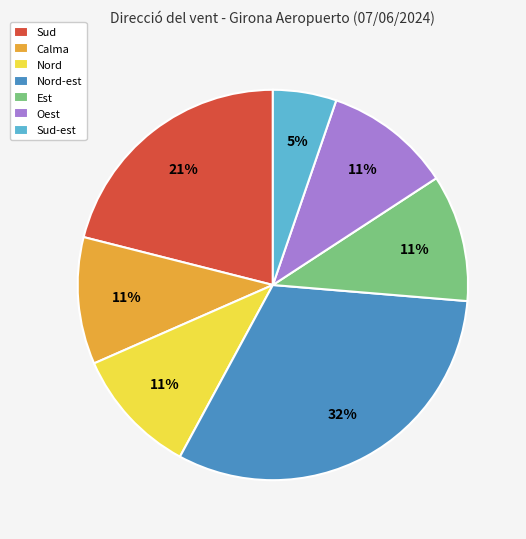

Is there any slice that represents more than half of the pie?

No